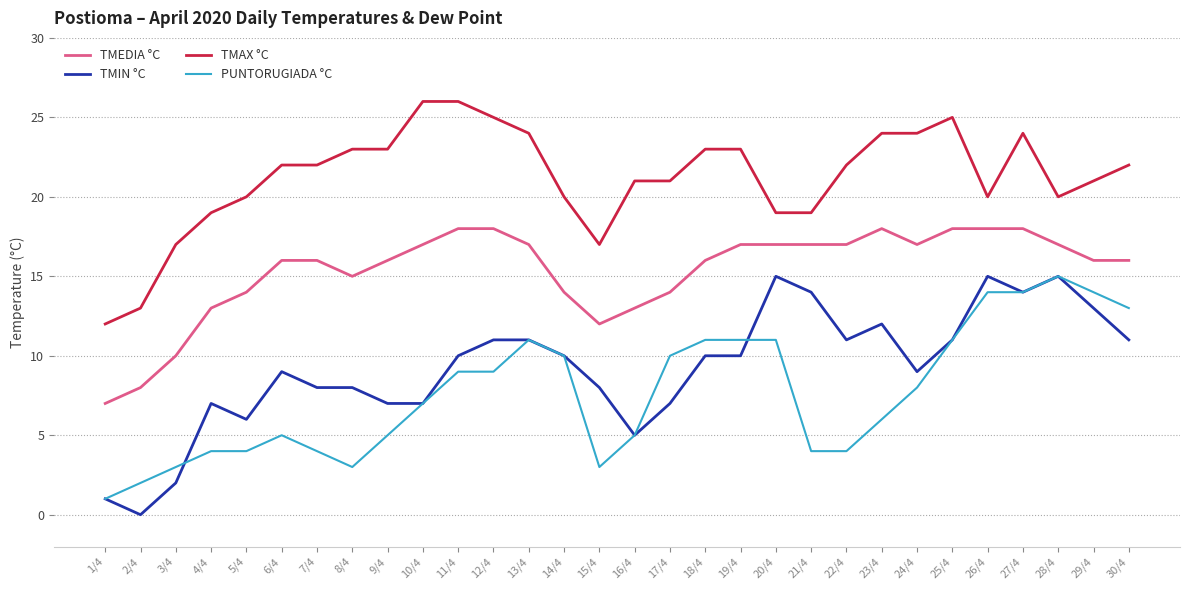

Which series has the largest total across all categories?

TMAX °C